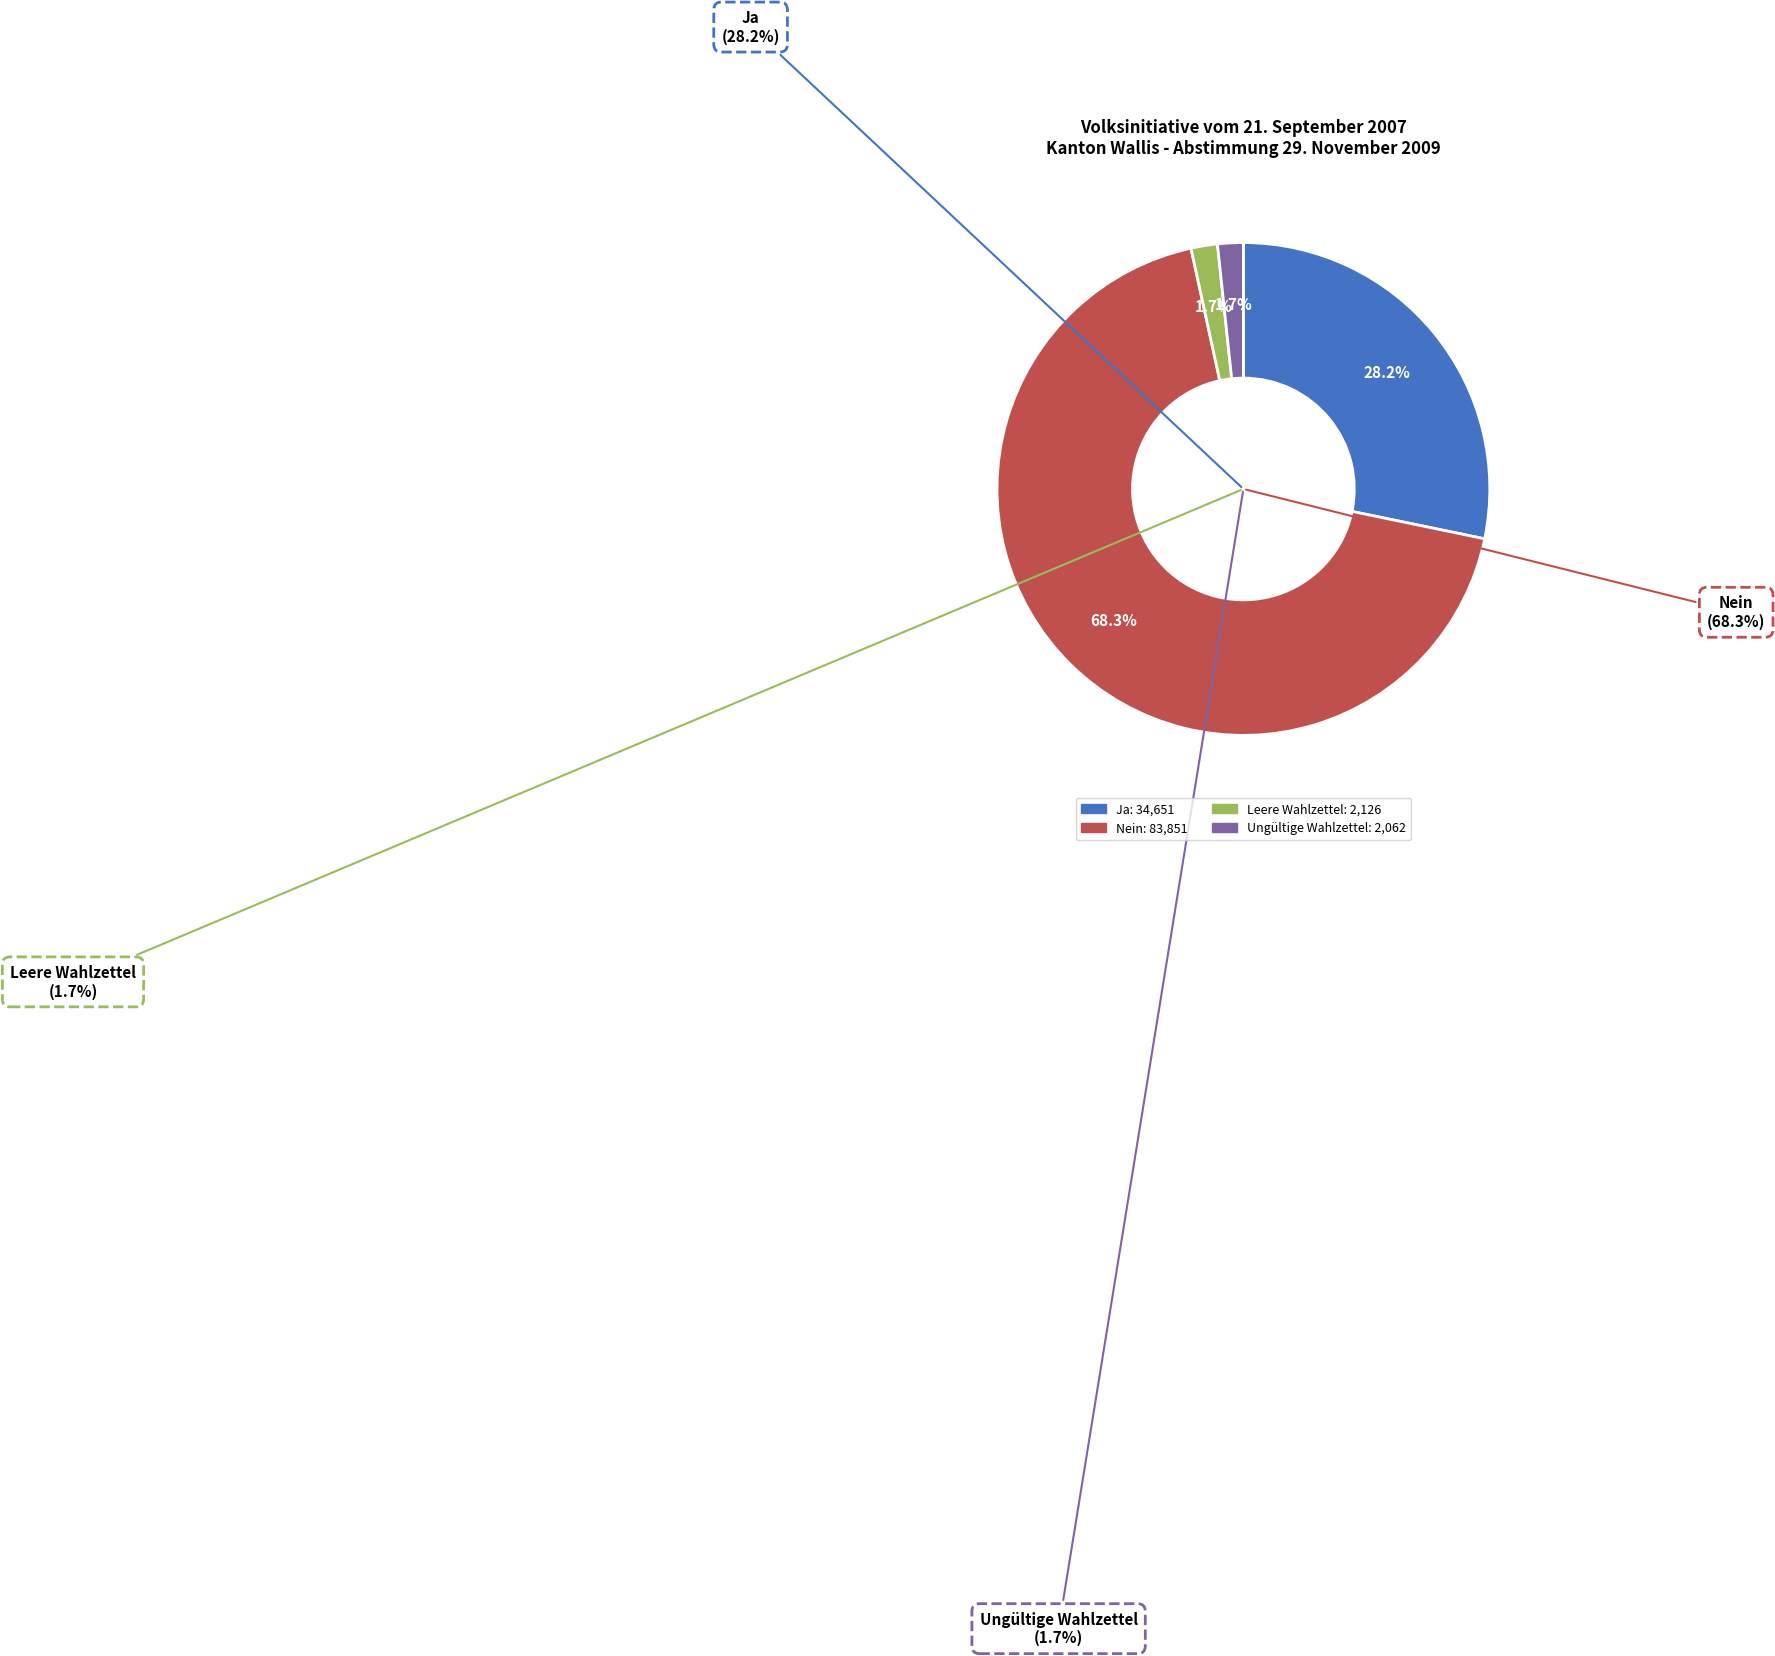

What is the change in value from Nein to Leere Wahlzettel?

-81725